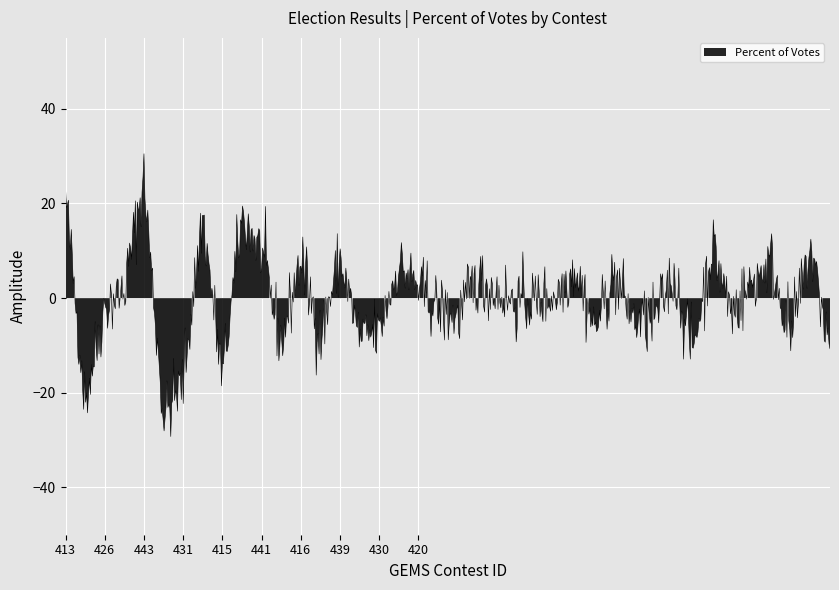

Between 434 and 411, which is larger?

434